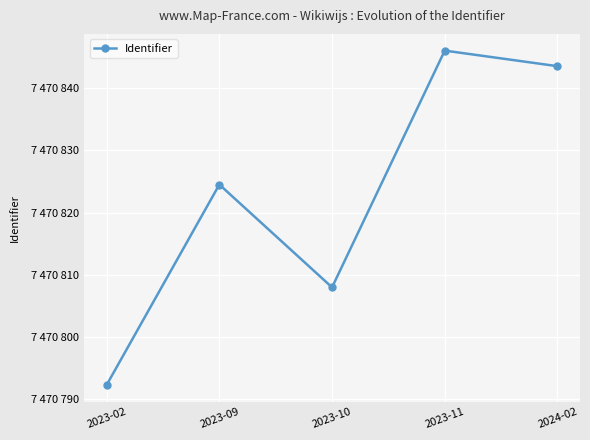

At which label is the value closest to 7470819?

2023-09